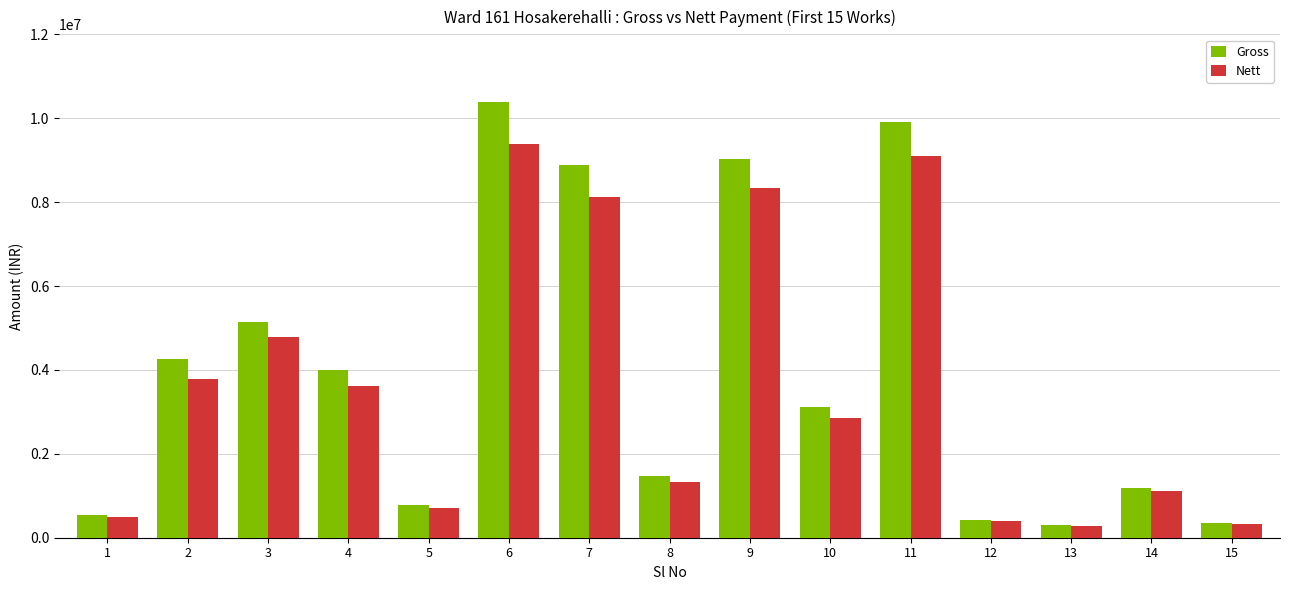

Where does the Gross series first go above 3126613?

2